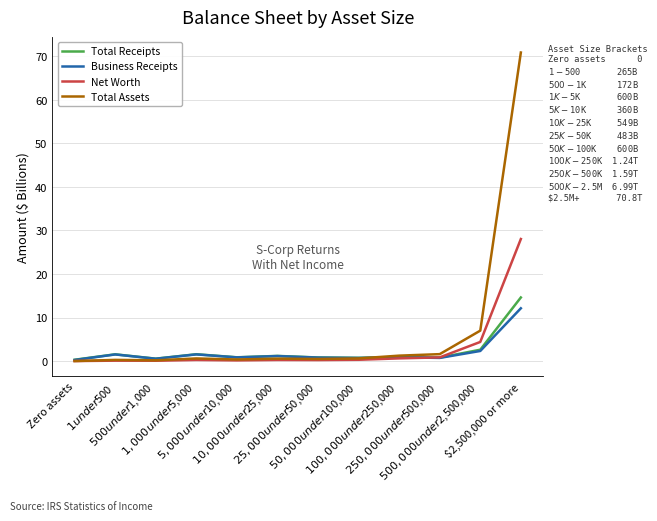

The Total Receipts series shows 1.6 at $1,000 under $5,000. True or false?

True